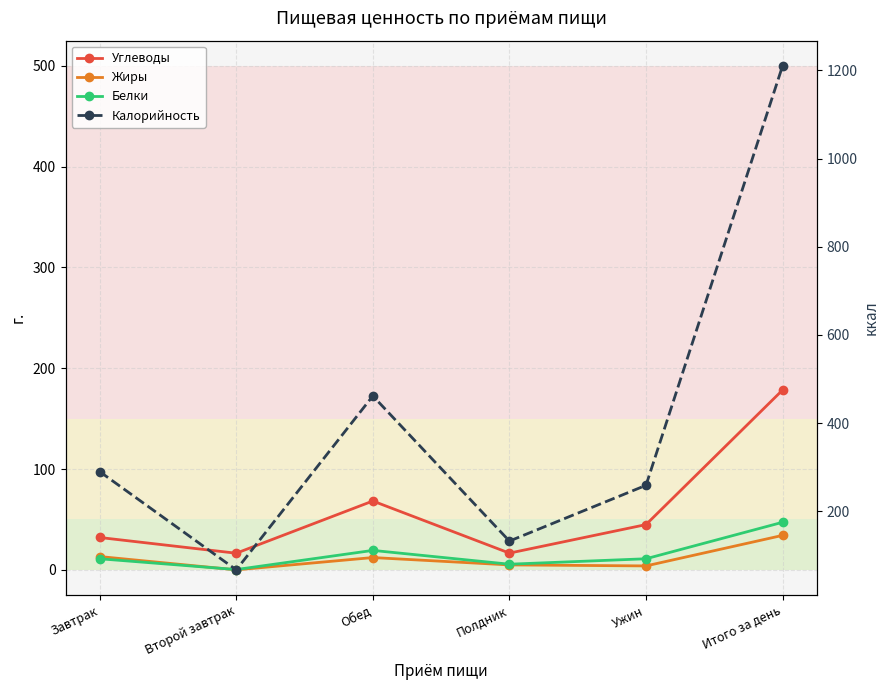

Which label corresponds to the smallest value in the chart?

Второй завтрак